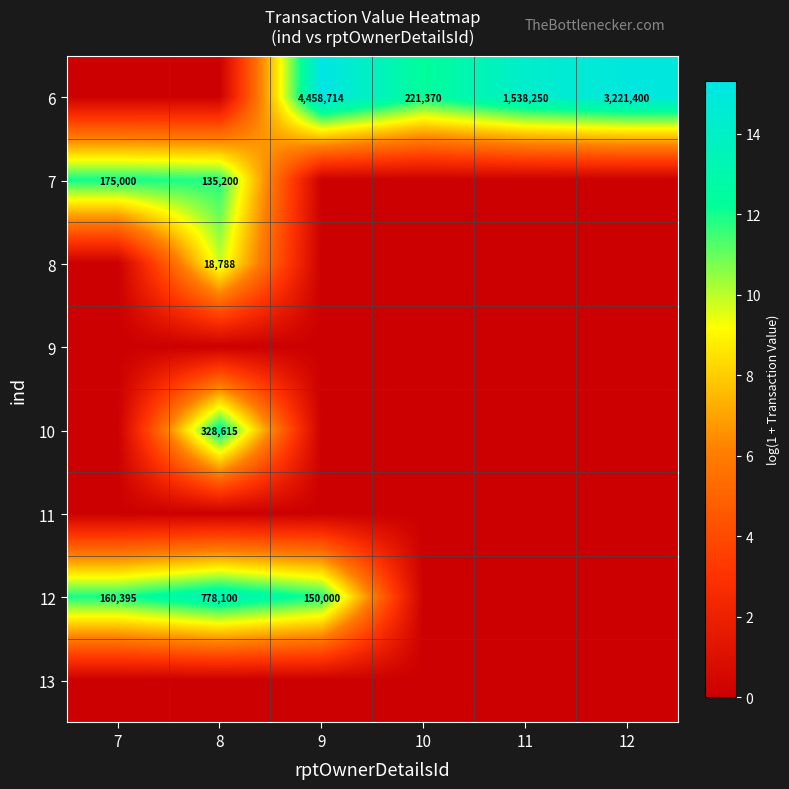

What is the spread (max minus min) of values at 9?

15.3